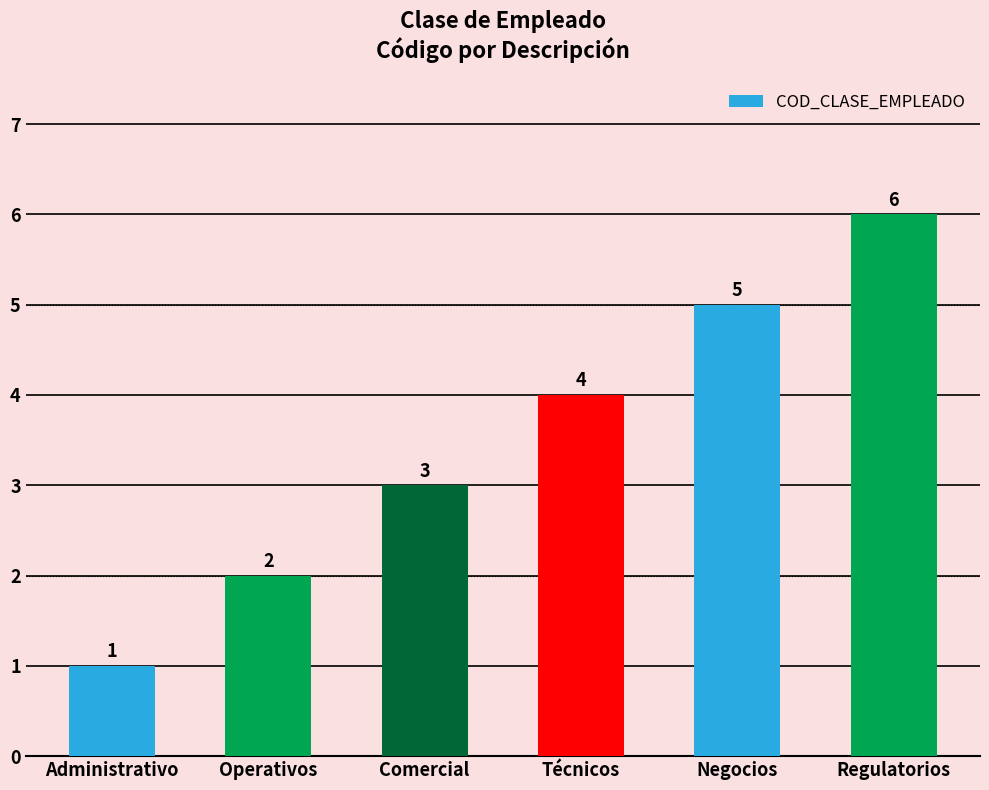

True or false: the data shows 3 at Comercial.

True